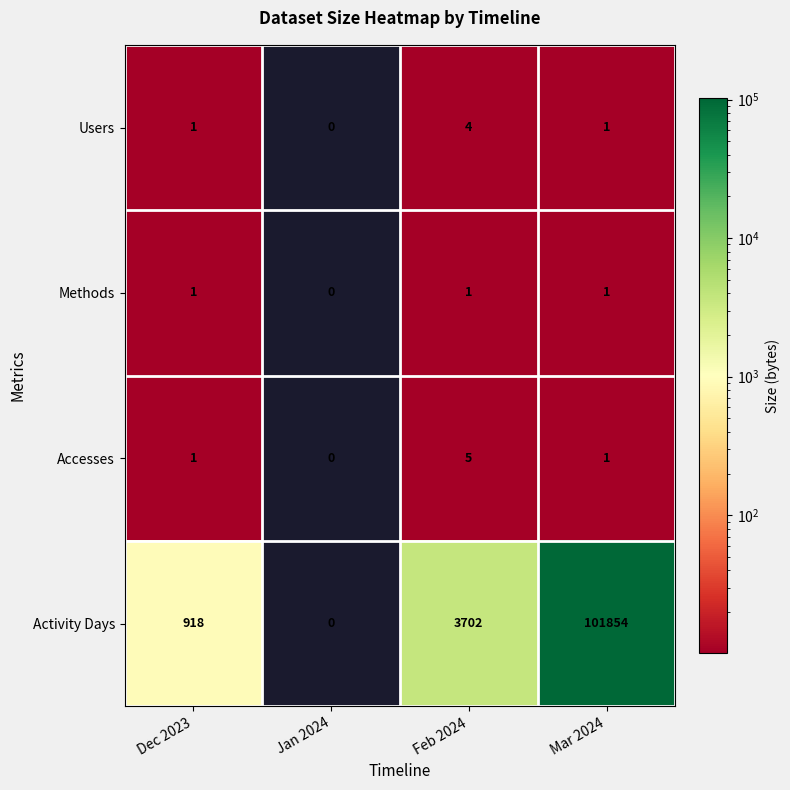

Where is Activity Days nearest to the value 50927?

Feb 2024